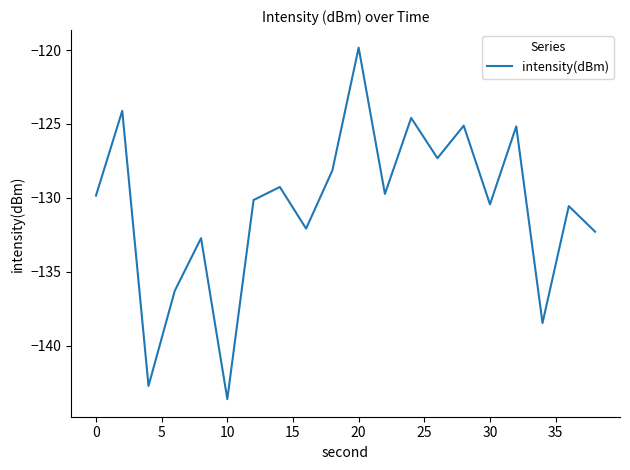

What is the difference between the maximum and minimum values?

23.8